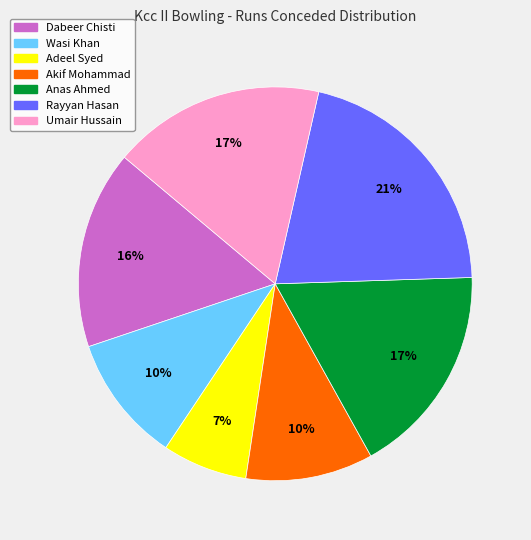

To the nearest percent, what is the combined percentage of Wasi Khan and Dabeer Chisti?

27%